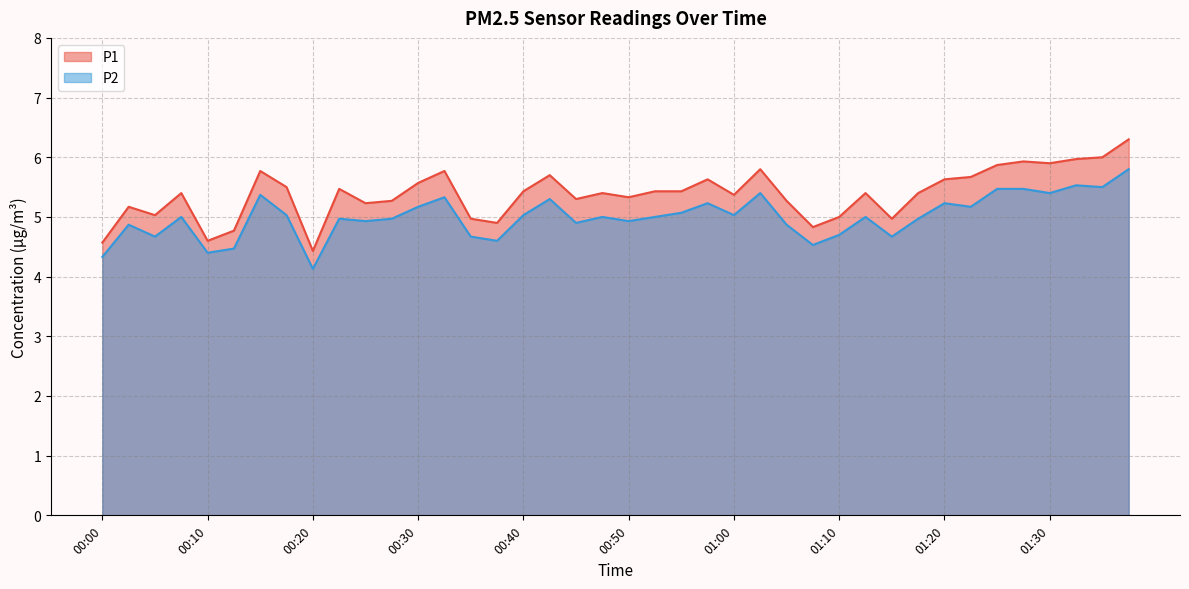

How many categories are shown in the chart?

40